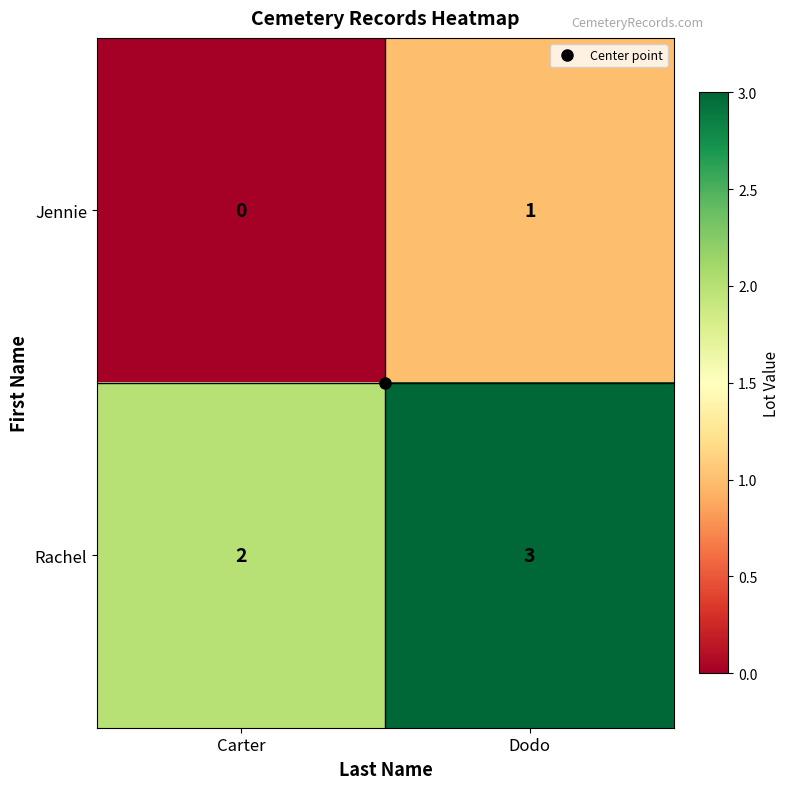

The Jennie series shows 0 at Dodo. True or false?

False